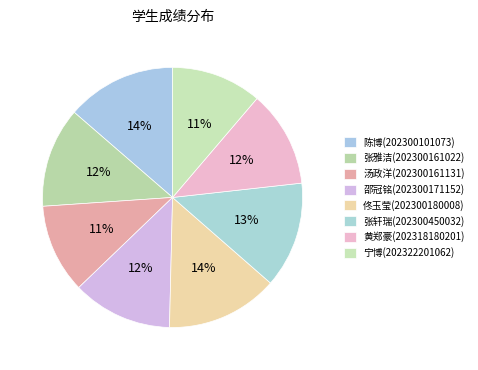

How many slices are in this pie chart?

8